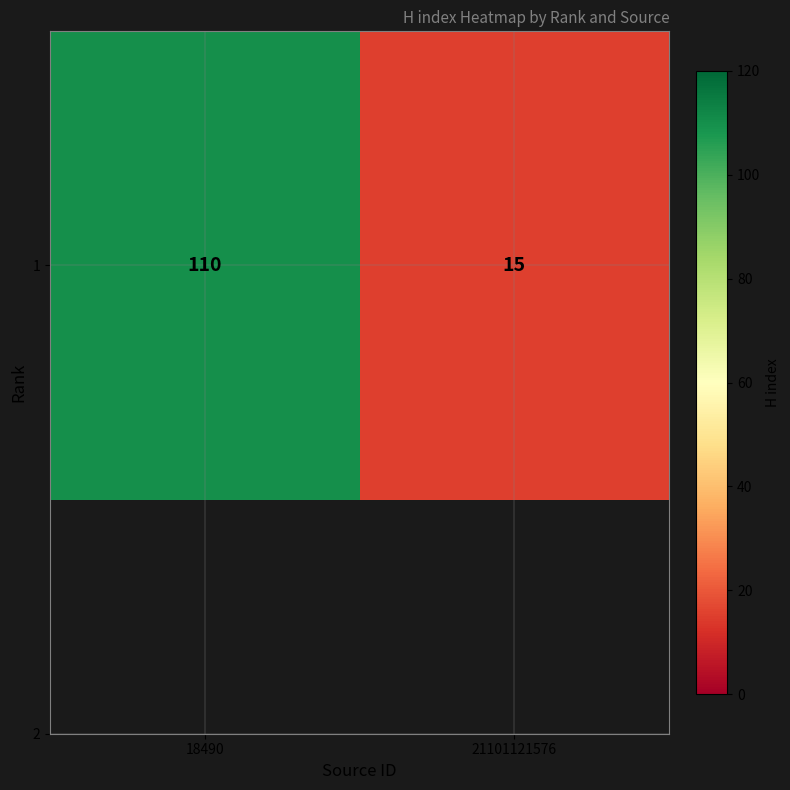

What is the change in value from 18490 to 21101121576?

-95